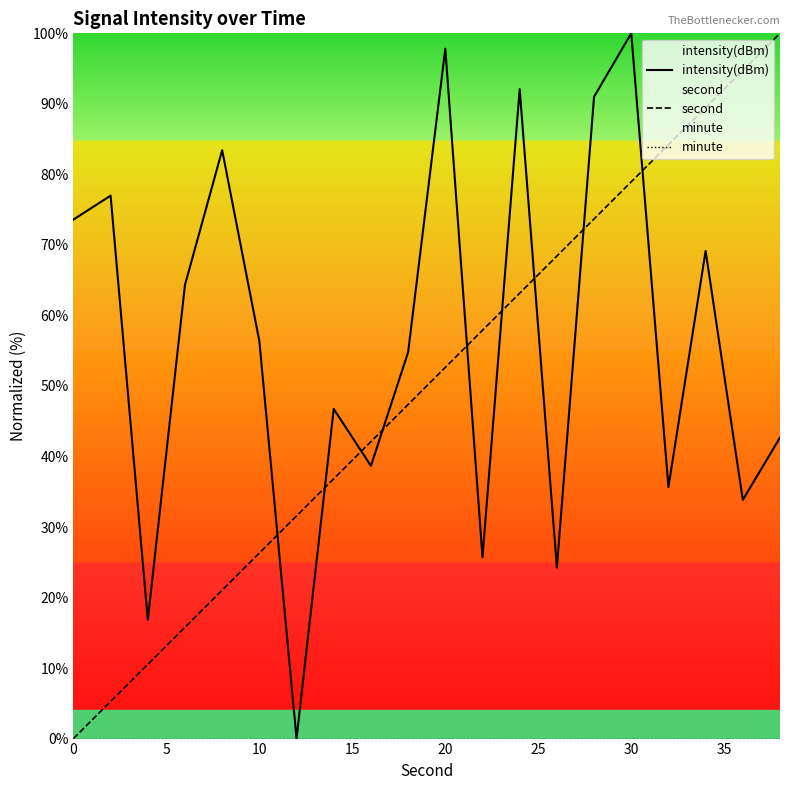

Reading right to left, transcribe all the data shown in this chart.

intensity(dBm): 42.7	33.8	69.1	35.7	100.0	91.0	24.2	92.1	25.7	97.8	54.8	38.7	46.7	0.0	56.4	83.4	64.3	16.8	77.0	73.6
second: 100.0	94.7	89.5	84.2	78.9	73.7	68.4	63.2	57.9	52.6	47.4	42.1	36.8	31.6	26.3	21.1	15.8	10.5	5.3	0.0
minute: 0.0	0.0	0.0	0.0	0.0	0.0	0.0	0.0	0.0	0.0	0.0	0.0	0.0	0.0	0.0	0.0	0.0	0.0	0.0	0.0